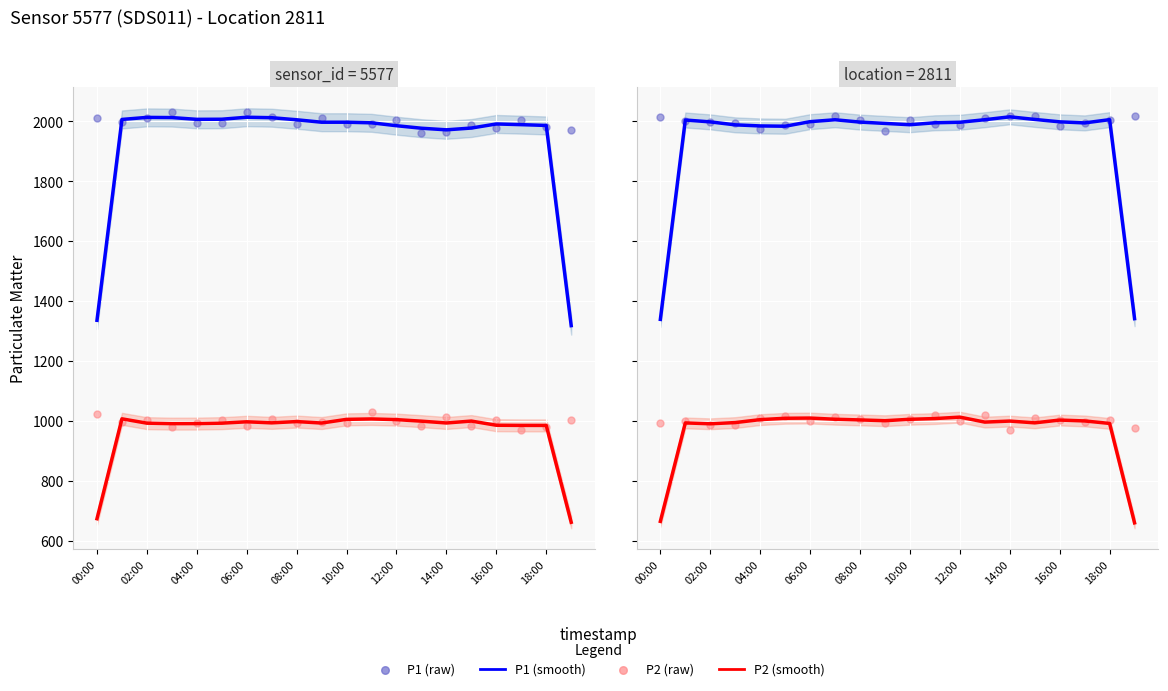

At which category is the sum across all series the highest?

14:00